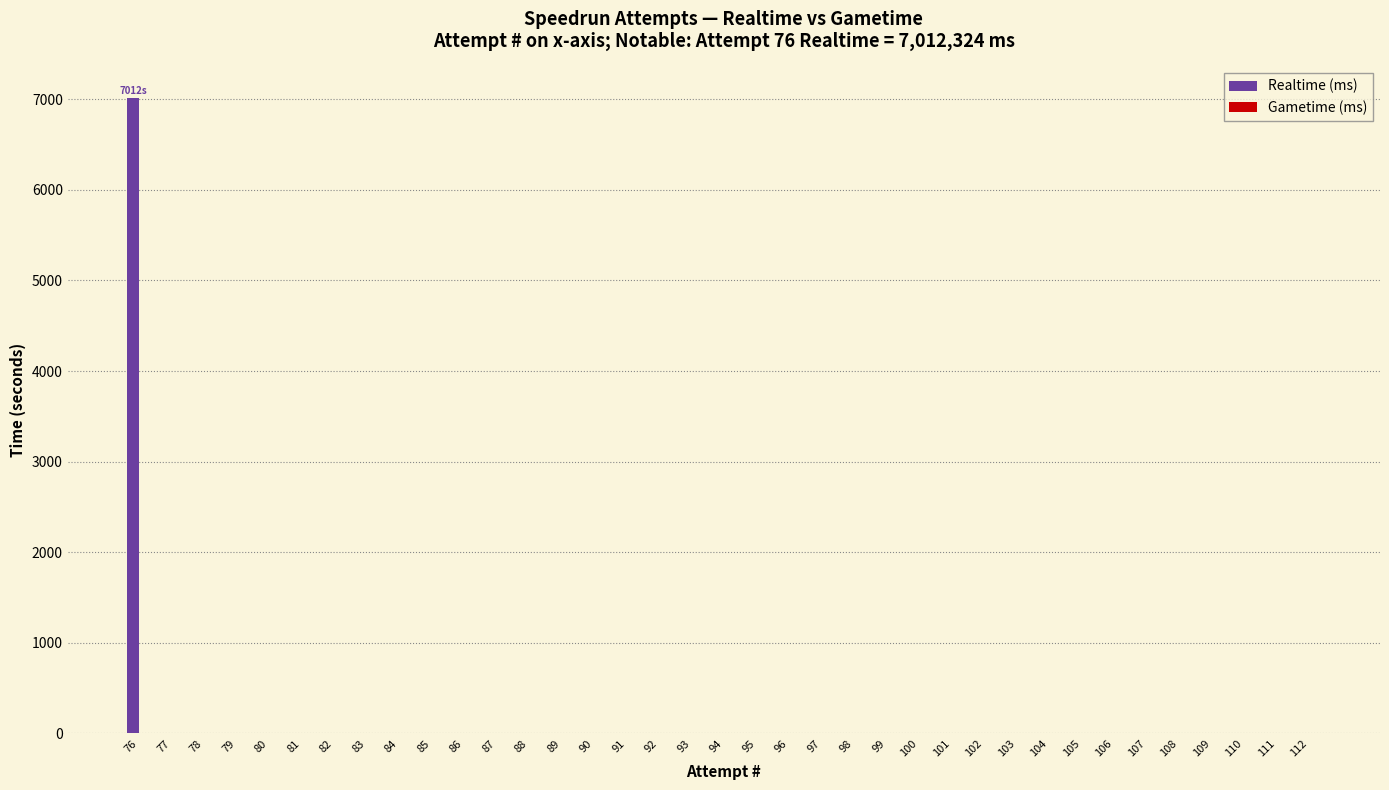

What is the greatest value displayed?

7012.3